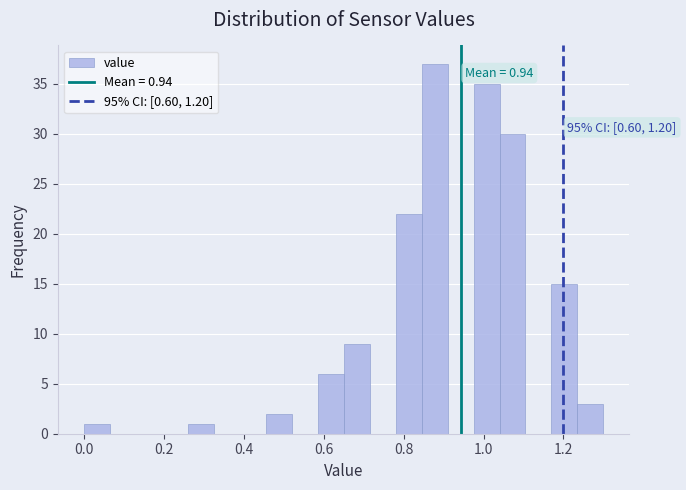

Read against the x-axis, roughly where is the centre of the tallest bar?

0.88